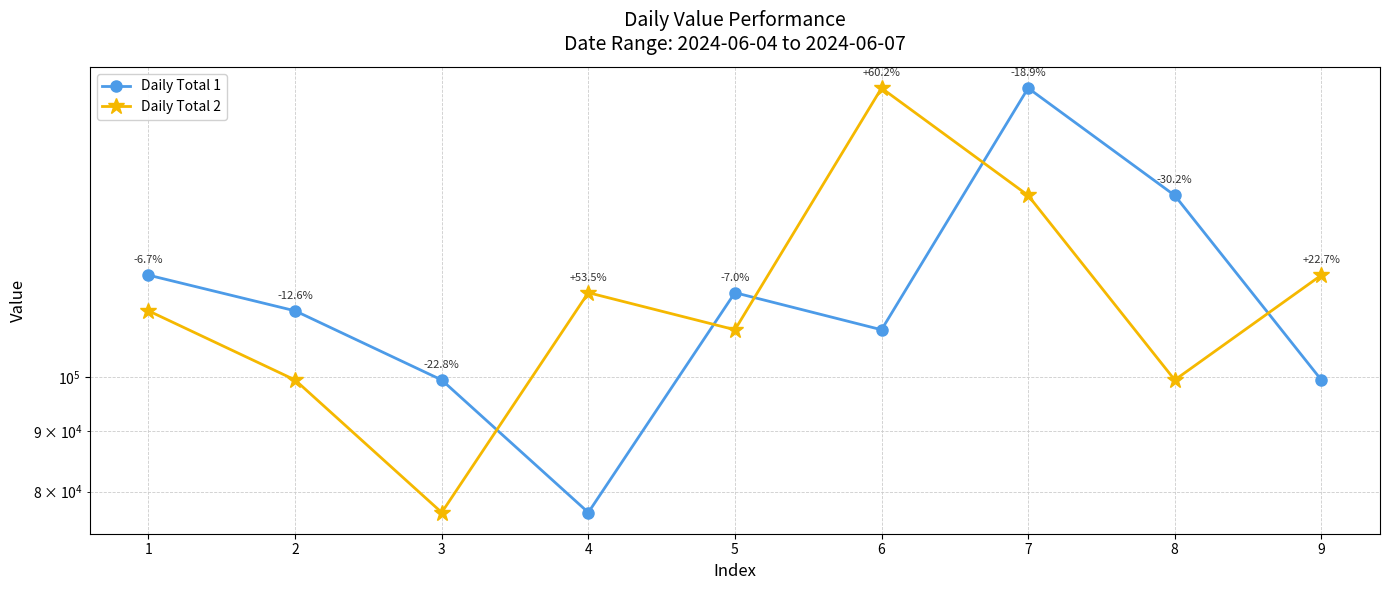

What is the value of the Daily Total 2 point at the 3rd from the left?

76794.0